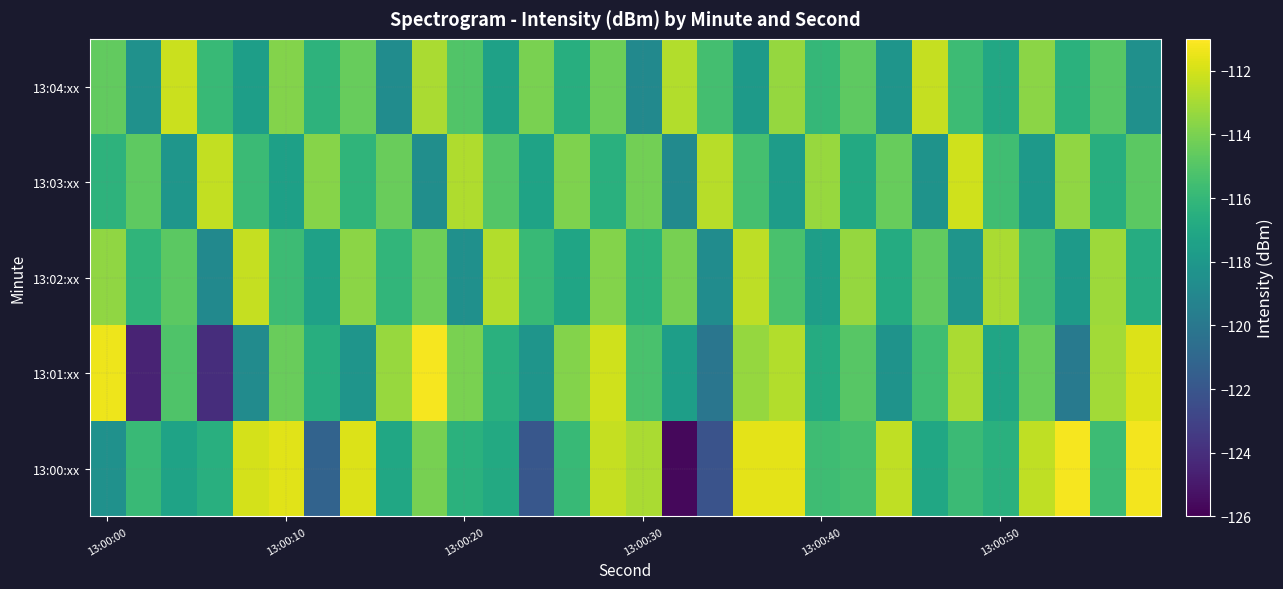

Count the number of data series in this chart.

5